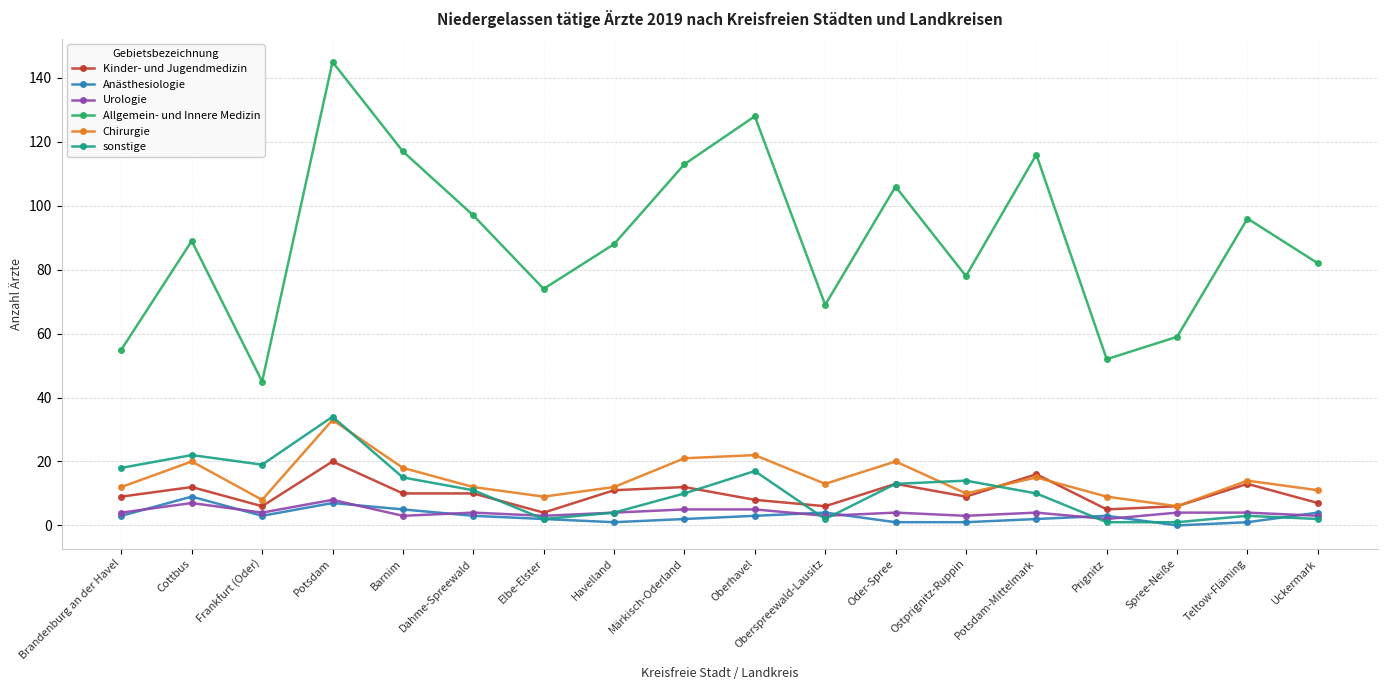

At which category does Allgemein- und Innere Medizin reach its first local valley?

Frankfurt (Oder)